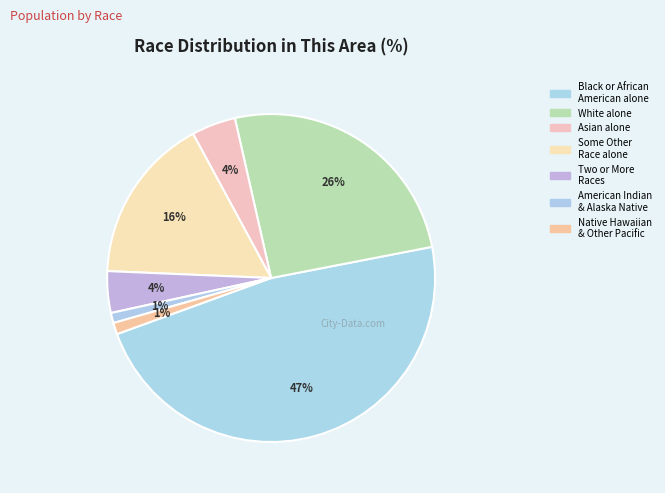

How many slices are in this pie chart?

7